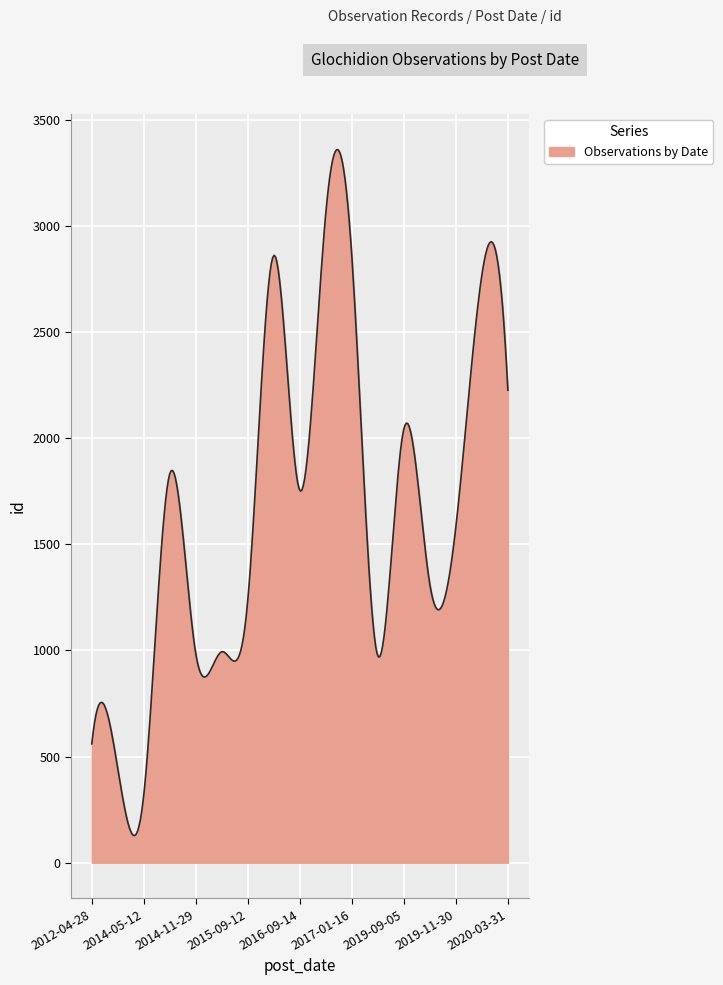

What is the minimum value shown in the chart?

128.5